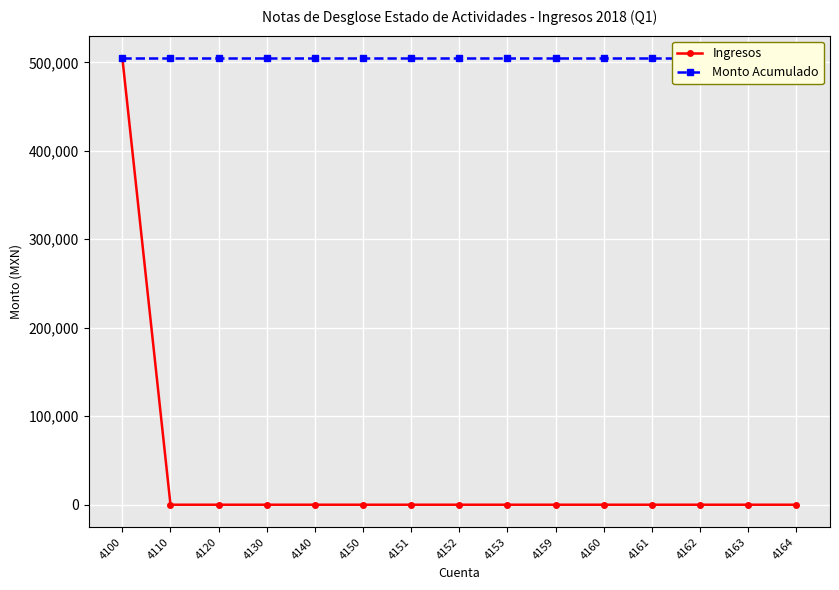

What is the value of the Ingresos point at the 1st from the left?

504928.0